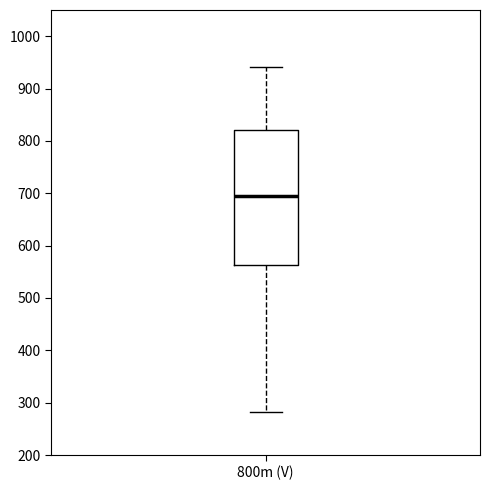

Where does the median line of the box for 800m (V) sit on the y-axis? The values are not printed on the chart, so give them approximately, as read against the axis.

690